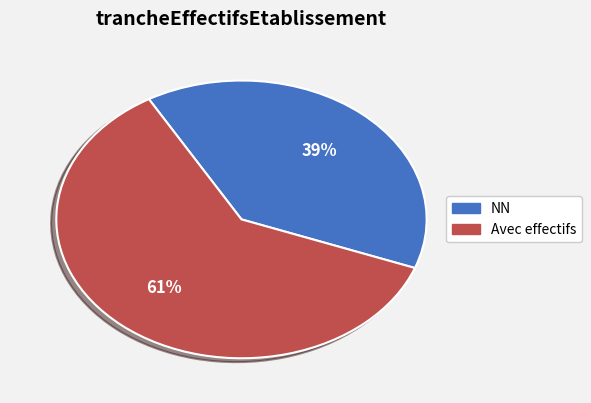

To the nearest percent, what is the difference between the largest and smallest slice percentages?

22%